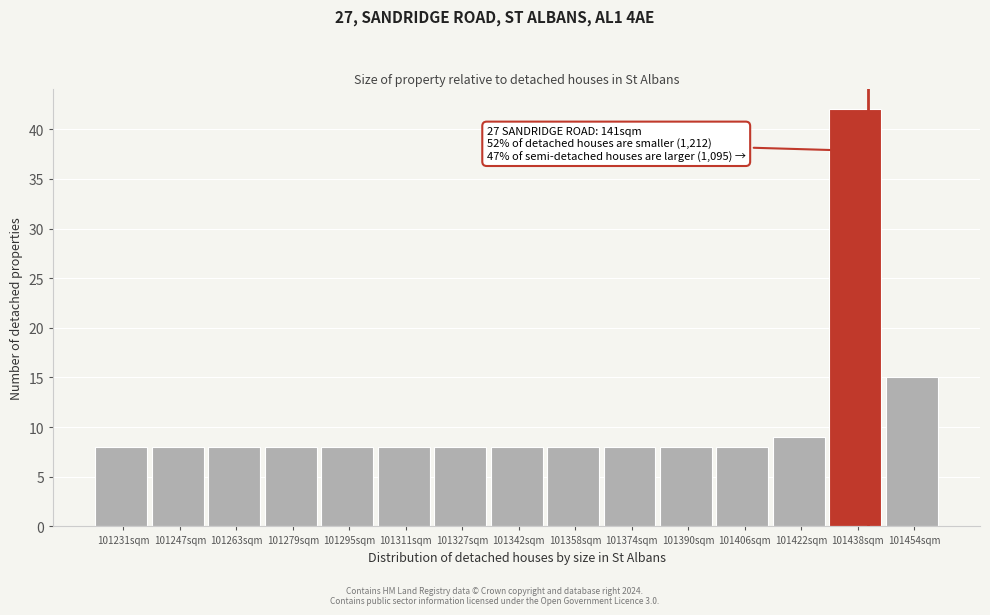

Over which range of the x-axis is the bar tallest?

101430 to 101446